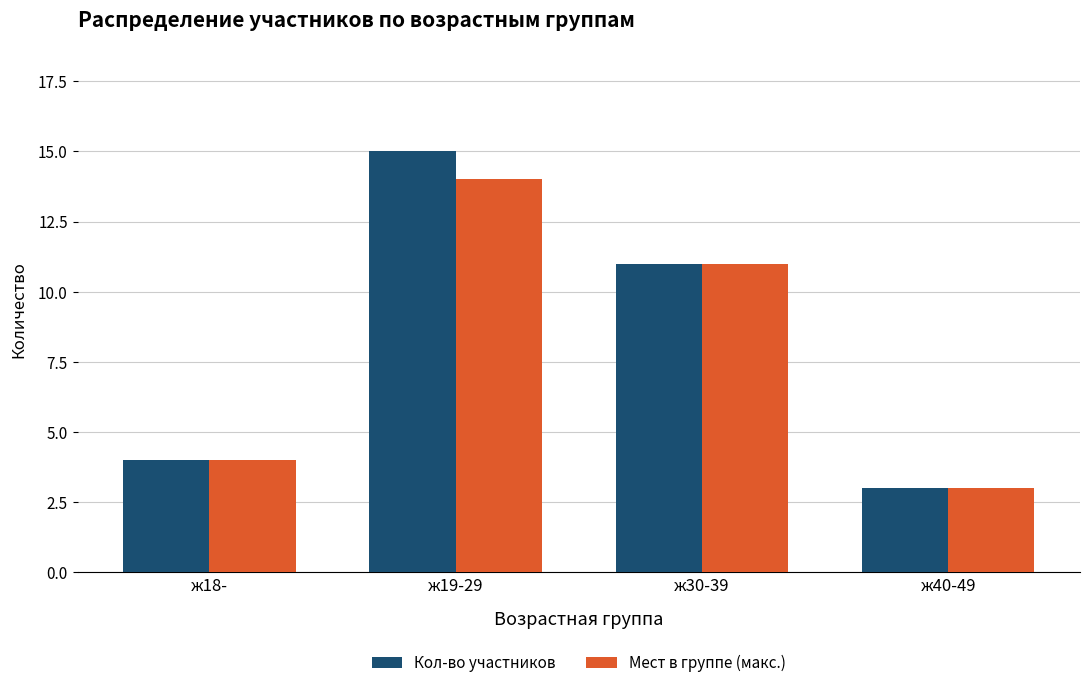

Reading left to right, list all the values displayed in this chart.

Кол-во участников: 4	15	11	3
Мест в группе (макс.): 4	14	11	3